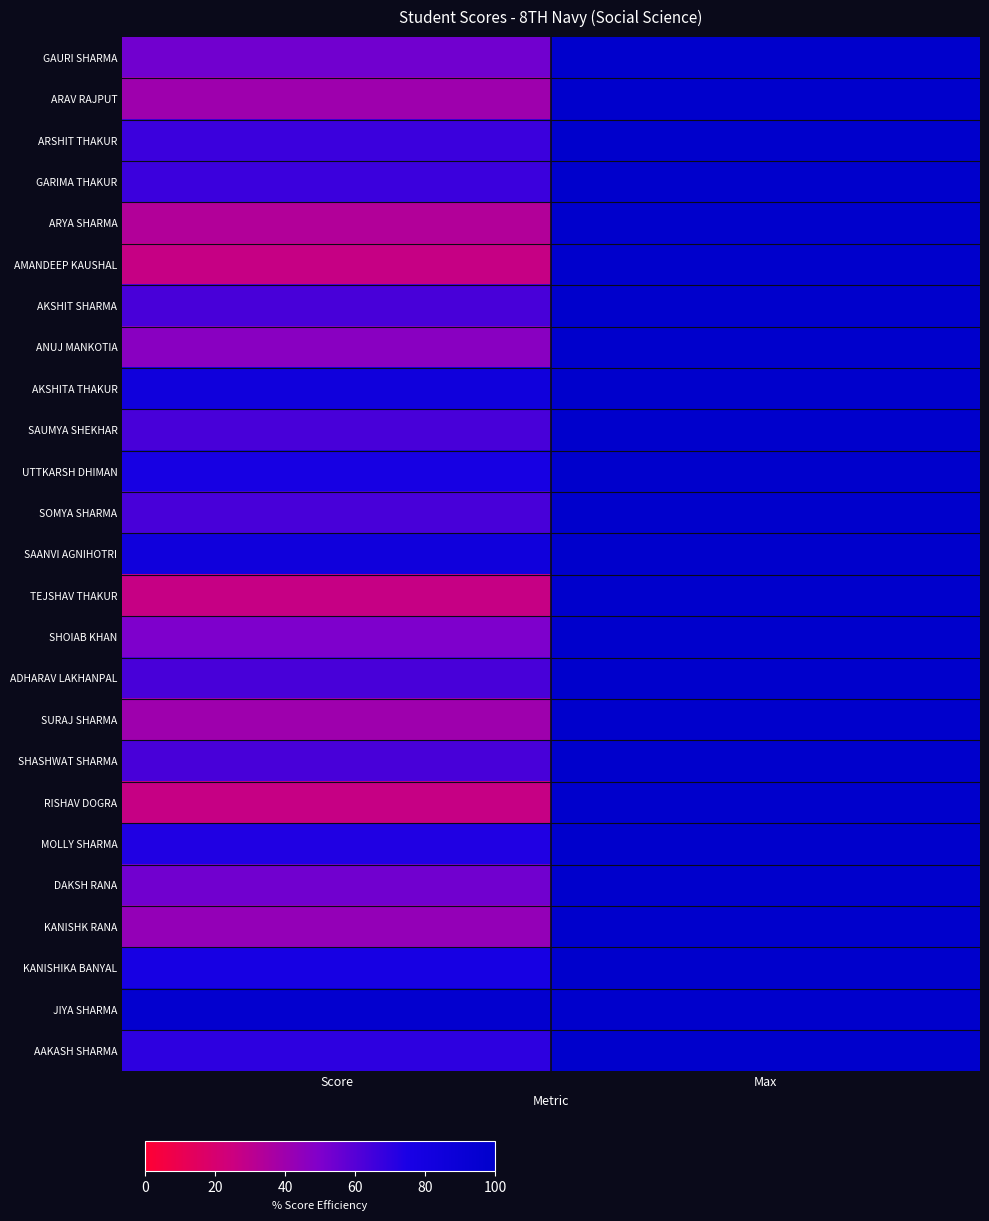

Rank the series at Max from highest to lowest value.

GAURI SHARMA, ARAV RAJPUT, ARSHIT THAKUR, GARIMA THAKUR, ARYA SHARMA, AMANDEEP KAUSHAL, AKSHIT SHARMA, ANUJ MANKOTIA, AKSHITA THAKUR, SAUMYA SHEKHAR, UTTKARSH DHIMAN, SOMYA SHARMA, SAANVI AGNIHOTRI, TEJSHAV THAKUR, SHOIAB KHAN, ADHARAV LAKHANPAL, SURAJ SHARMA, SHASHWAT SHARMA, RISHAV DOGRA, MOLLY SHARMA, DAKSH RANA, KANISHK RANA, KANISHIKA BANYAL, JIYA SHARMA, AAKASH SHARMA